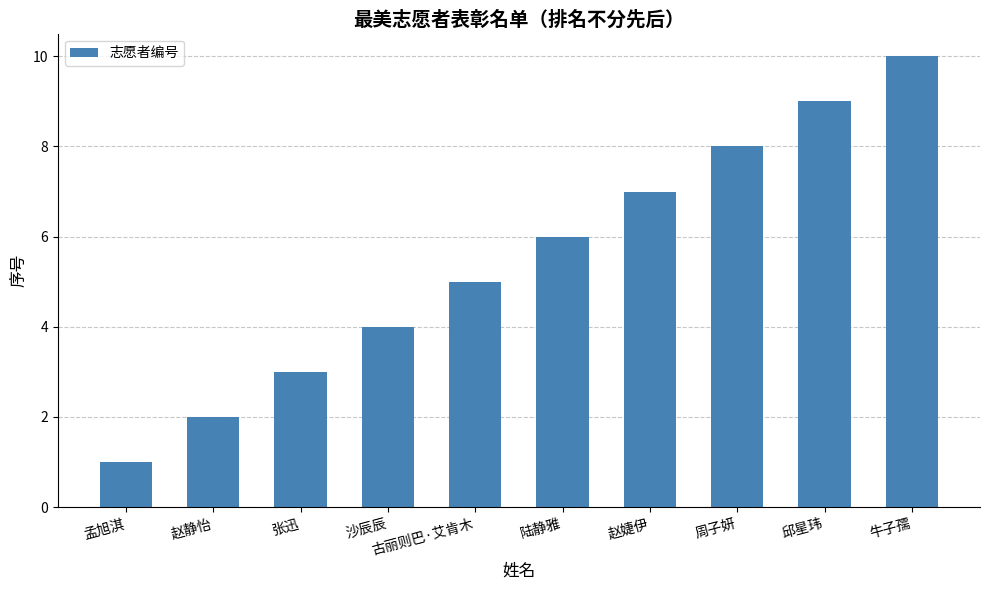

What is the average value?

6